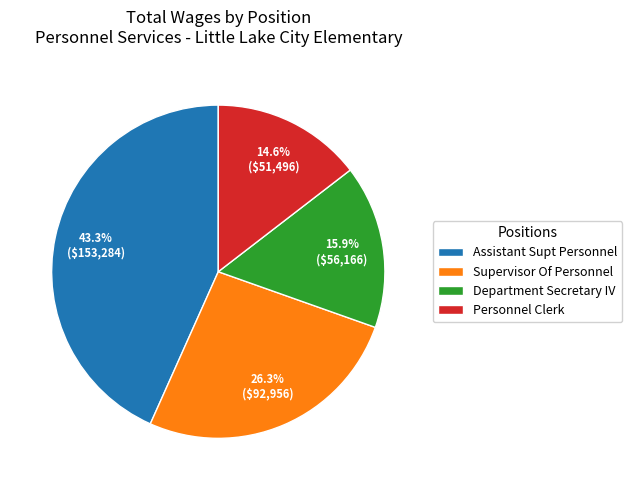

Approximately how many times larger is the value at Personnel Clerk compared to Assistant Supt Personnel?

0.3